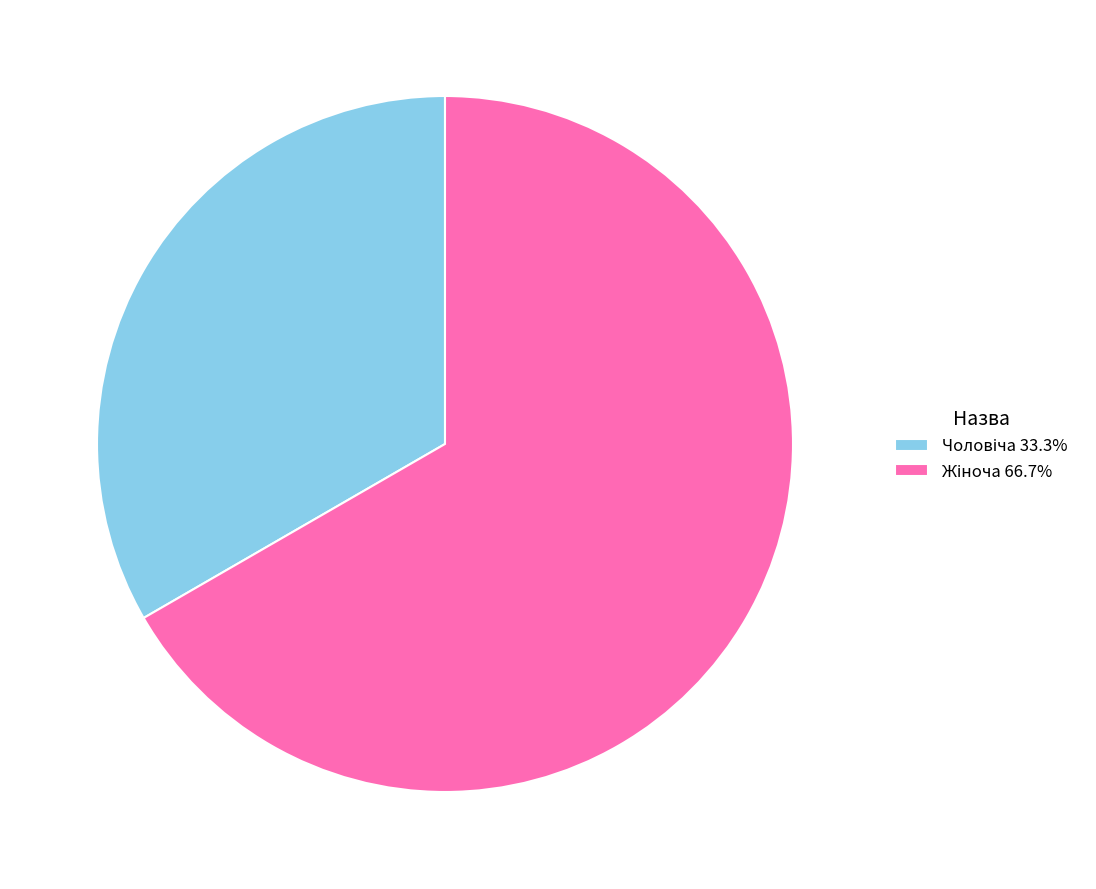

Does any single category account for the majority?

Yes